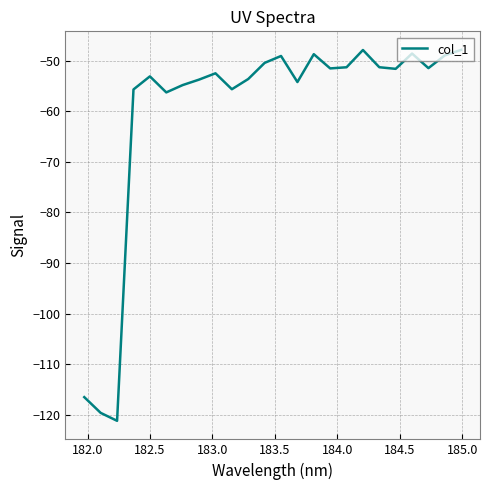

What is the difference between the second highest and second lowest values?

71.7